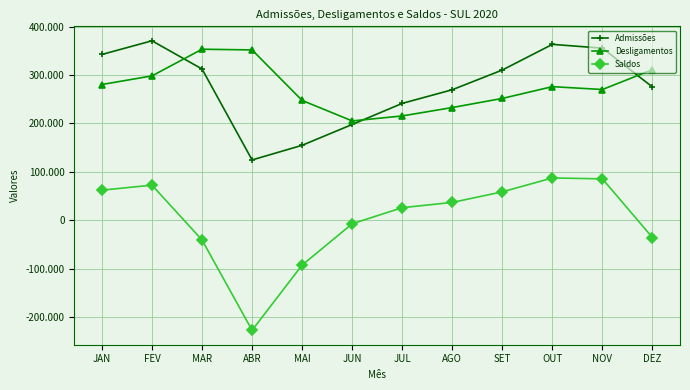

What is the average value of the Admissões series?

276450